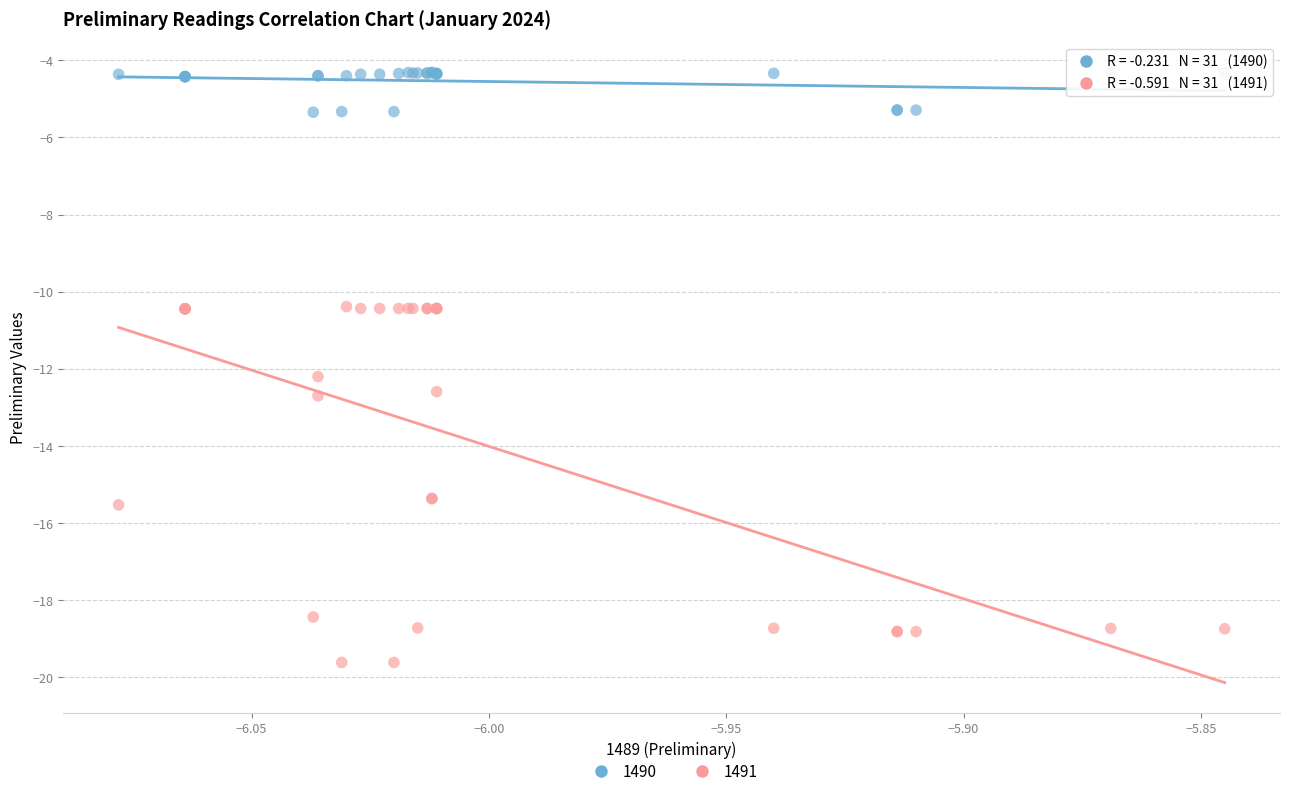

What are all the series names shown in the legend?

1490, 1491